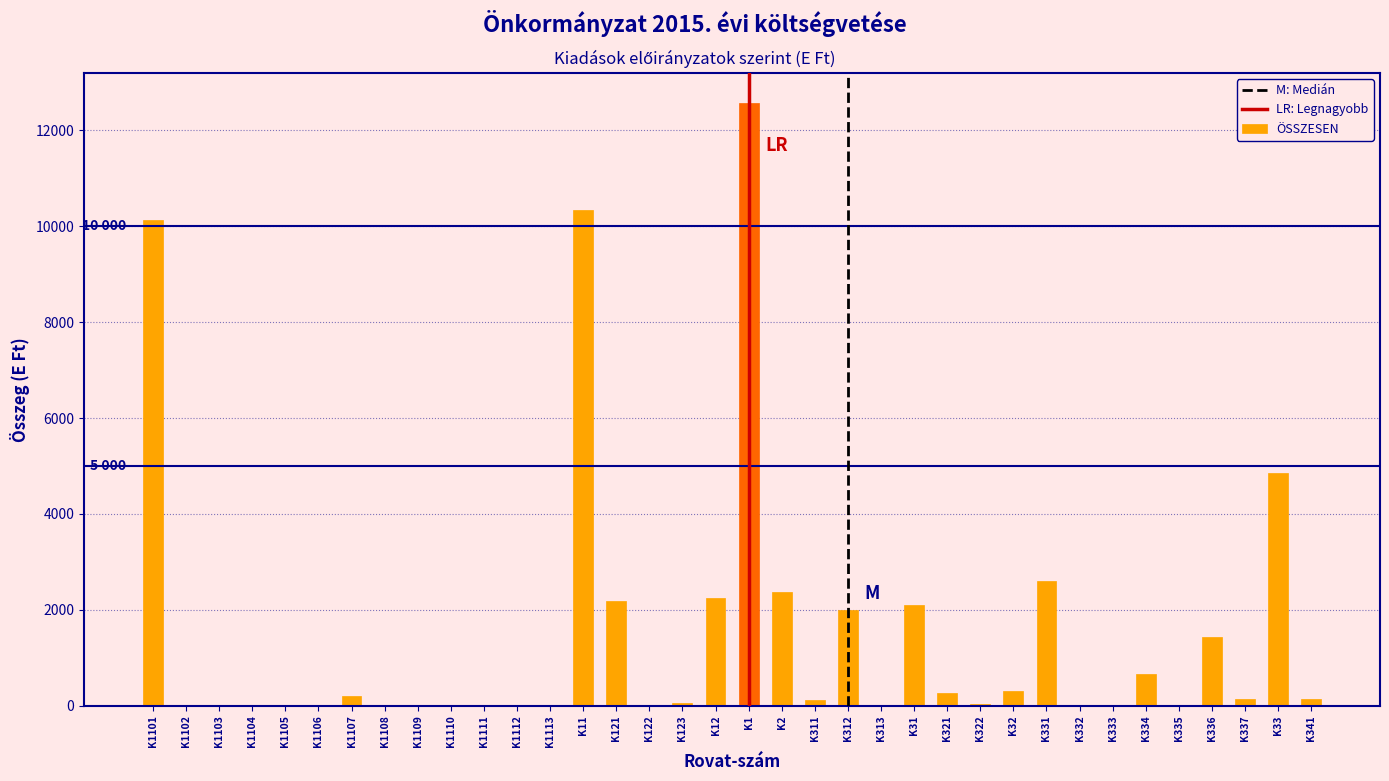

What is the maximum value shown in the chart?

12570